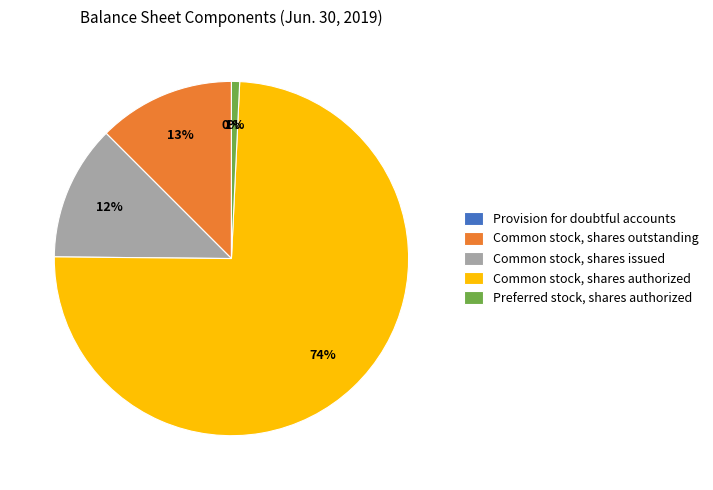

To the nearest percent, what is the difference between the largest and smallest slice percentages?

74%